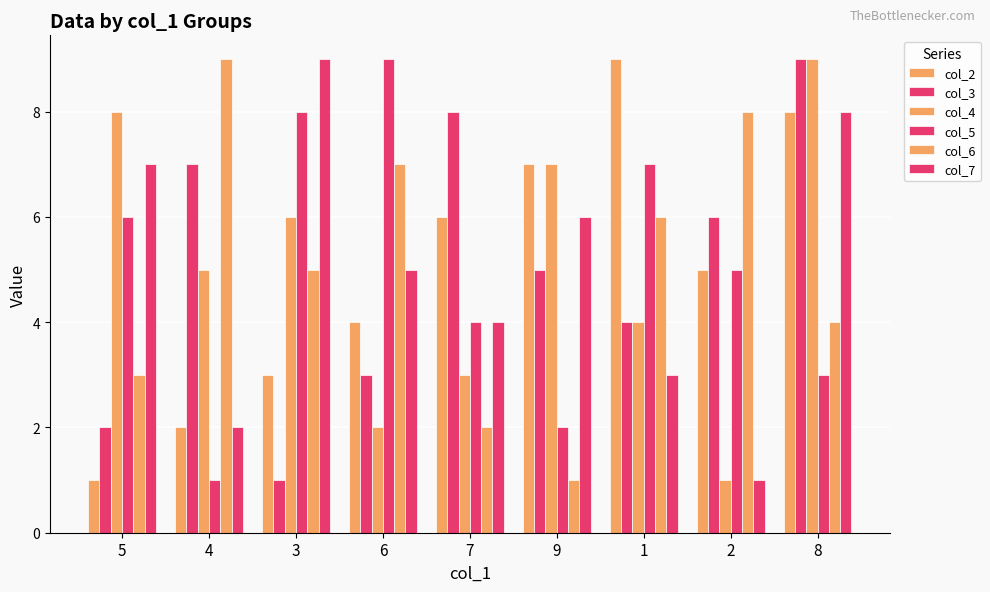

What is the highest value of the col_7 series?

9